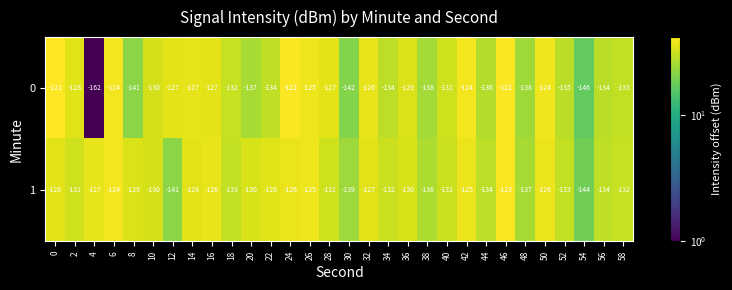

Rank the series by their average value, from lowest to highest.

0, 1